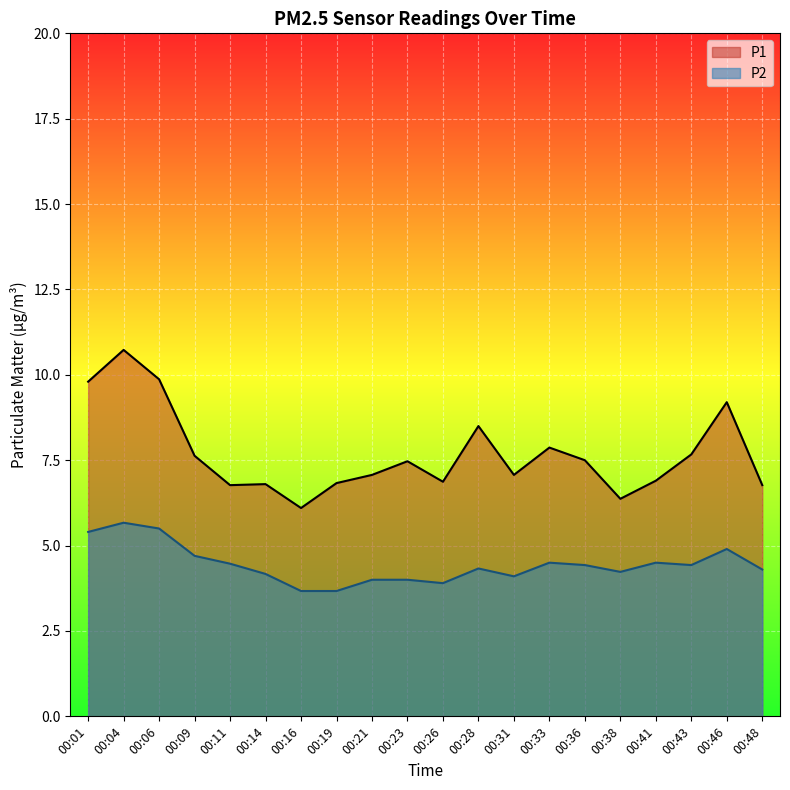

What is the minimum value for P1?

6.1